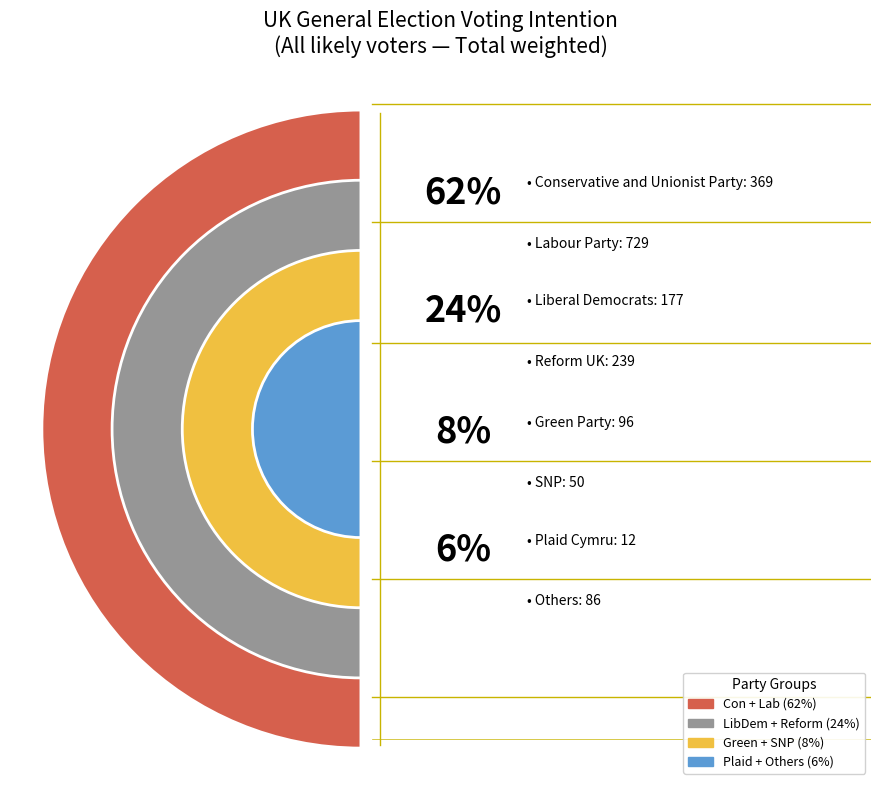

The Others slice represents 12% of the pie. True or false?

False